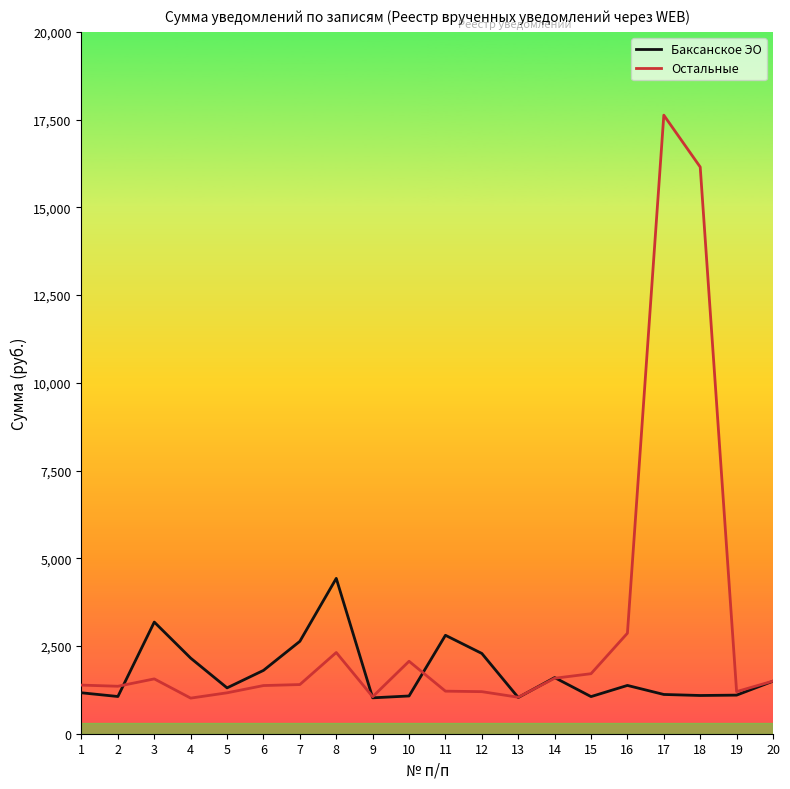

True or false: Баксанское ЭО has a value of 2523.9 at 14.

False